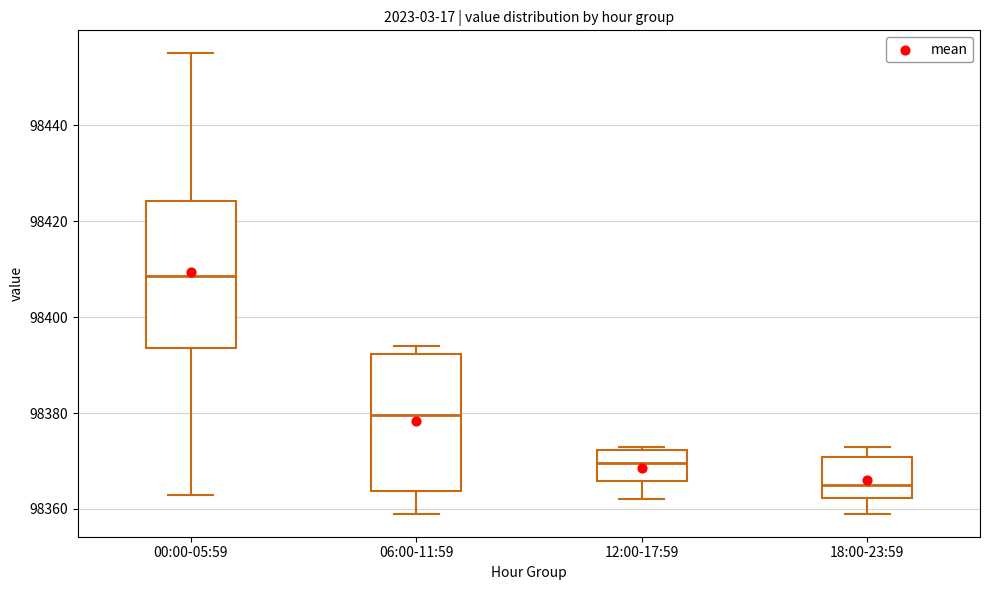

Comparing the boxes themselves (not the whiskers), which one is the tallest?

00:00-05:59